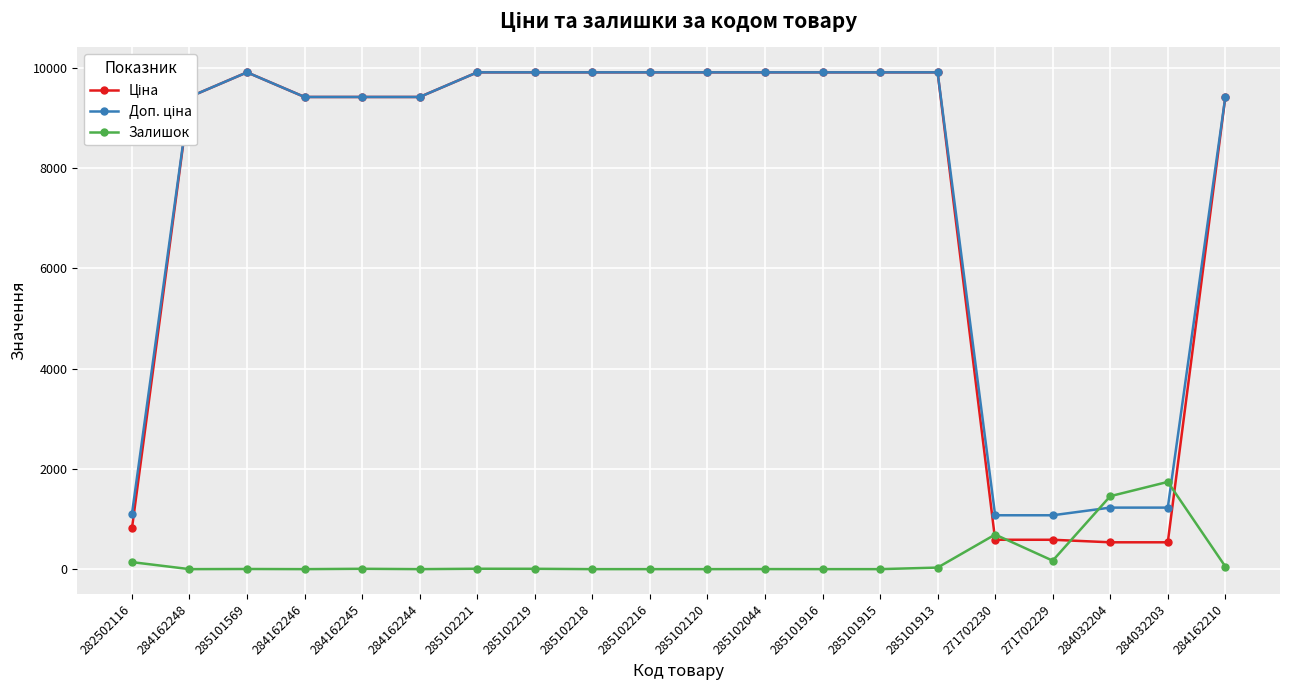

At how many categories does at least one series exceed 3646?

15